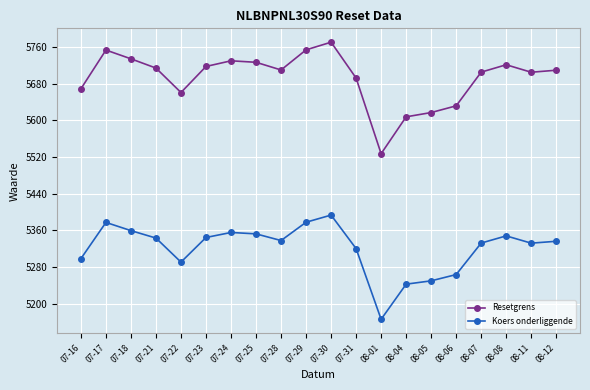

Which category has the lowest value in the Resetgrens series?

08-01